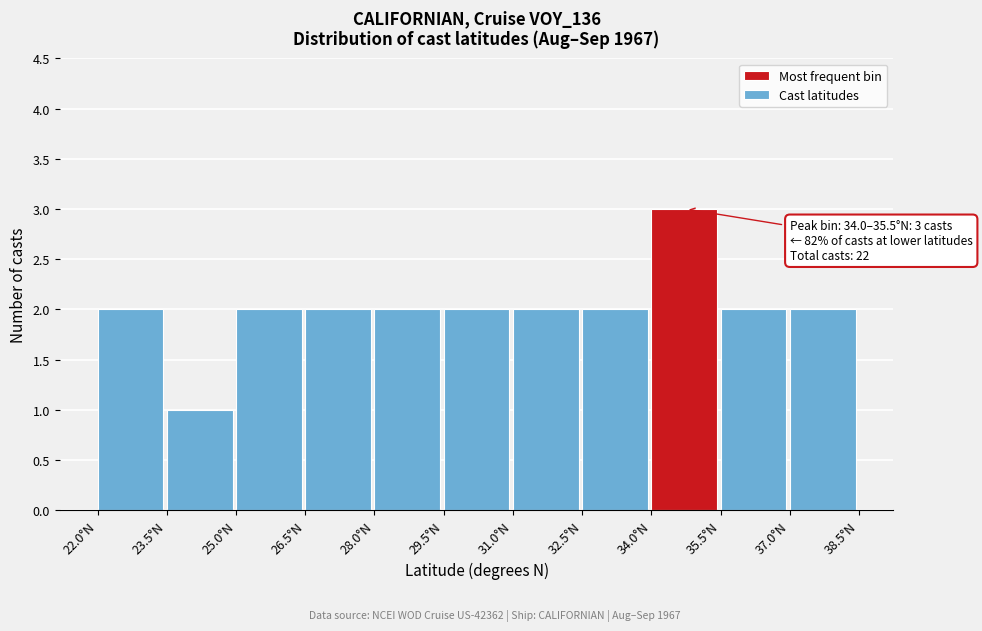

Over which range of the x-axis is the bar tallest?

34.0 to 35.5